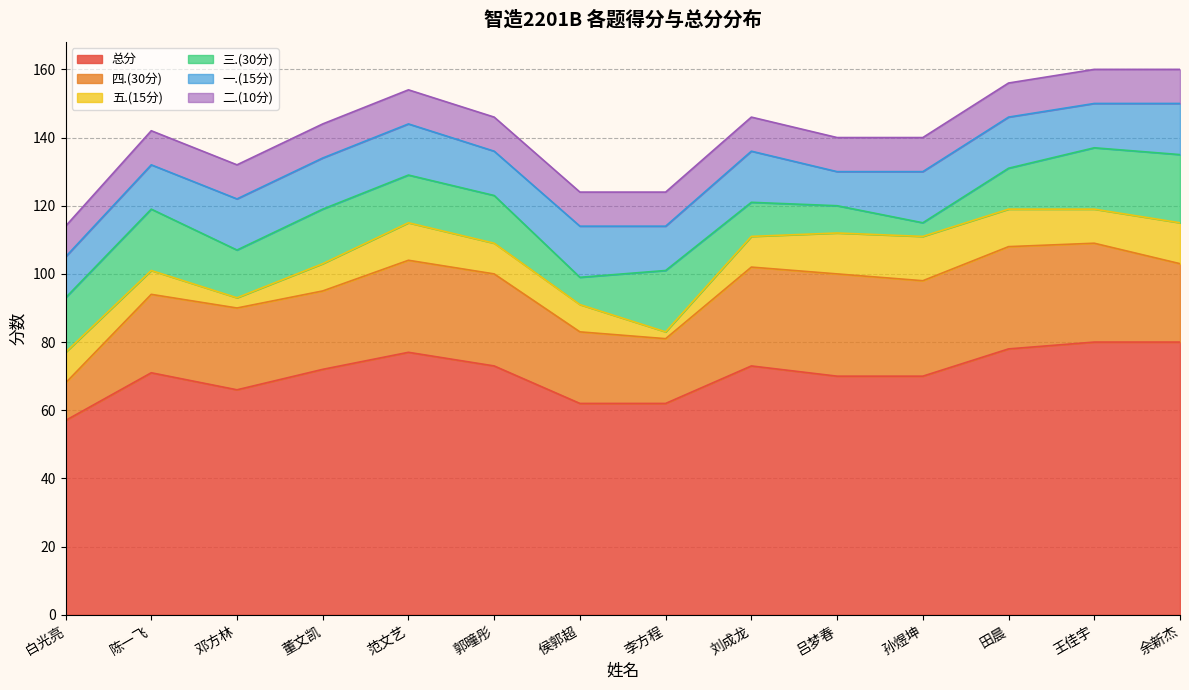

Between 孙煜坤 and 王佳宇, which is larger?

王佳宇